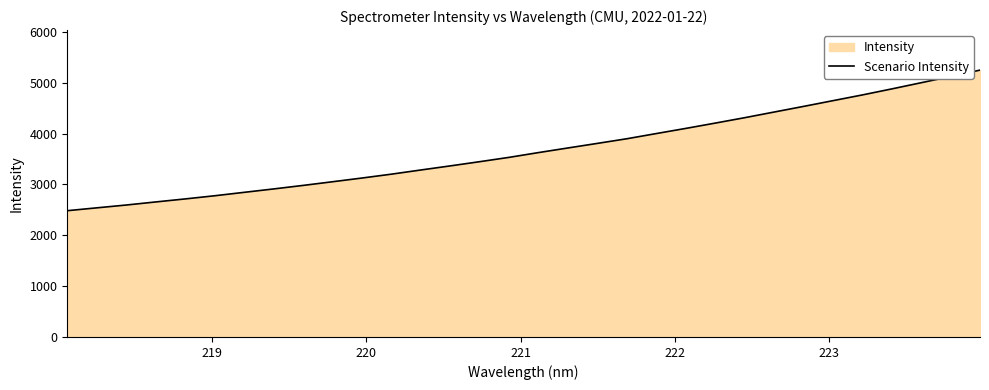

What is the difference between the maximum and minimum values?

2765.5